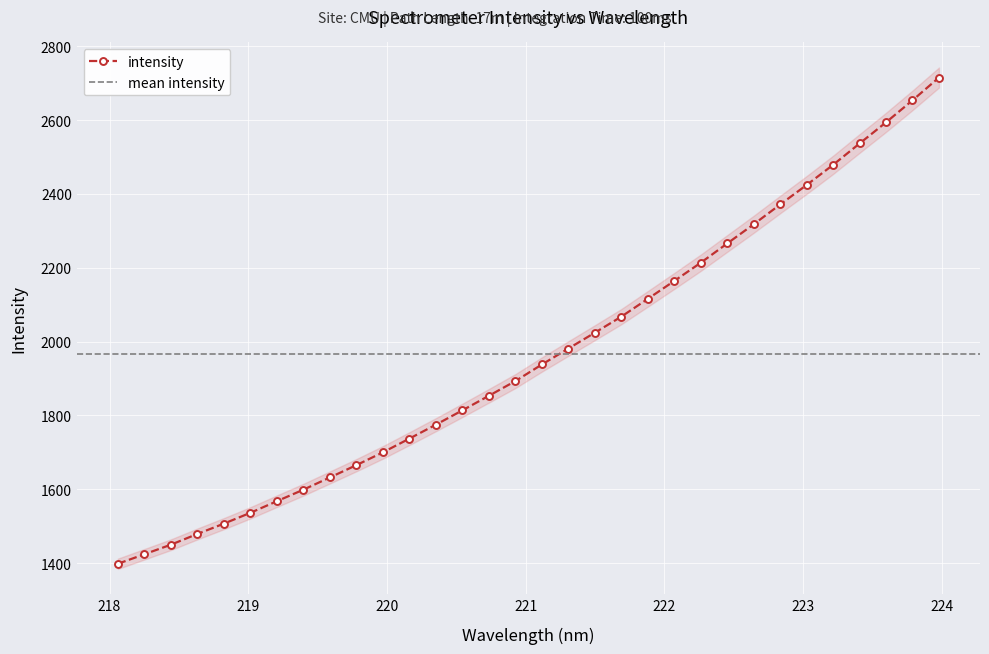

What is the value of the intensity point at the 27th from the left?

2424.1